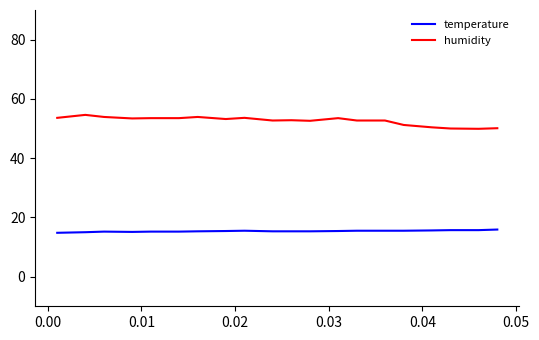

List the series in order of their overall mean, lowest first.

temperature, humidity